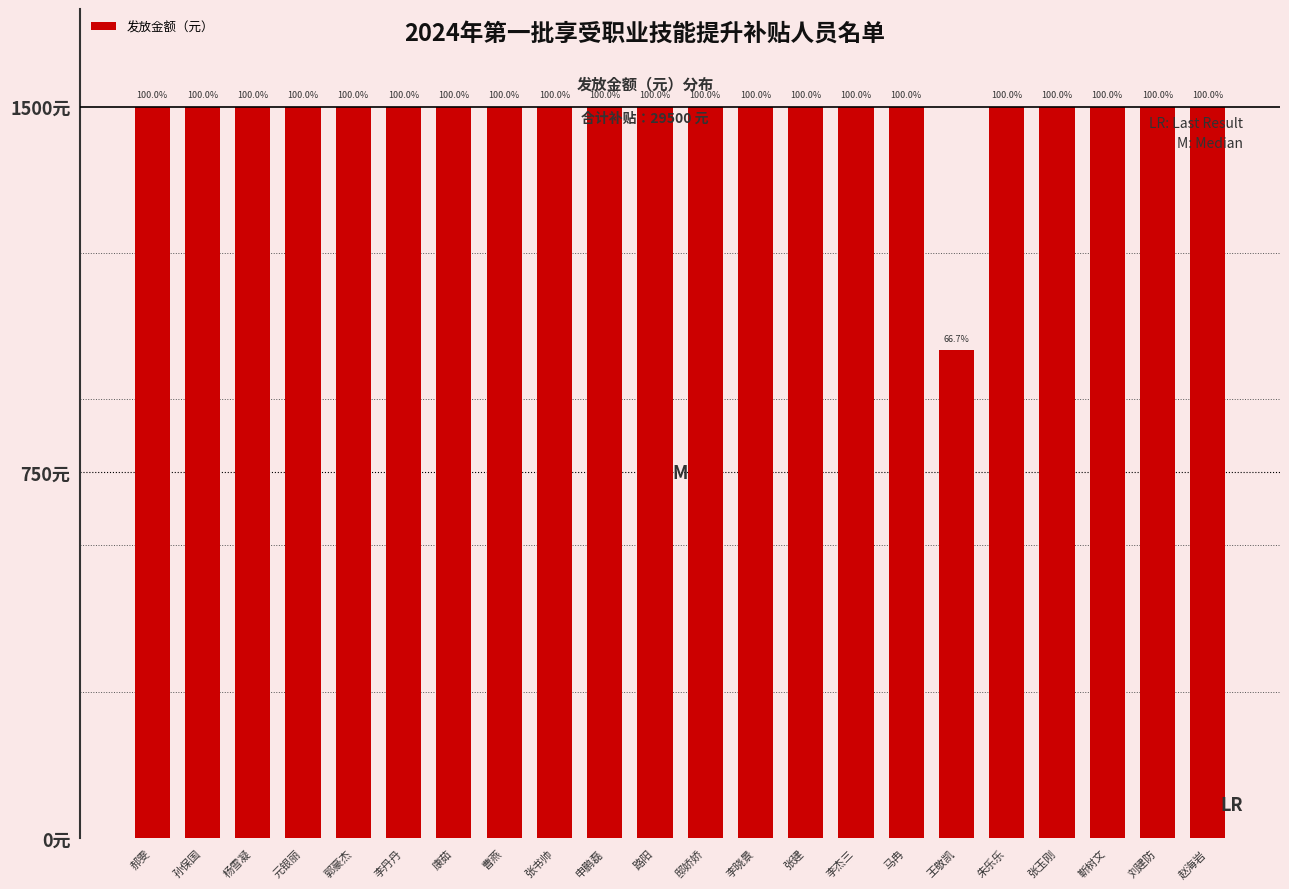

At which label is the value closest to 1250?

郝雯